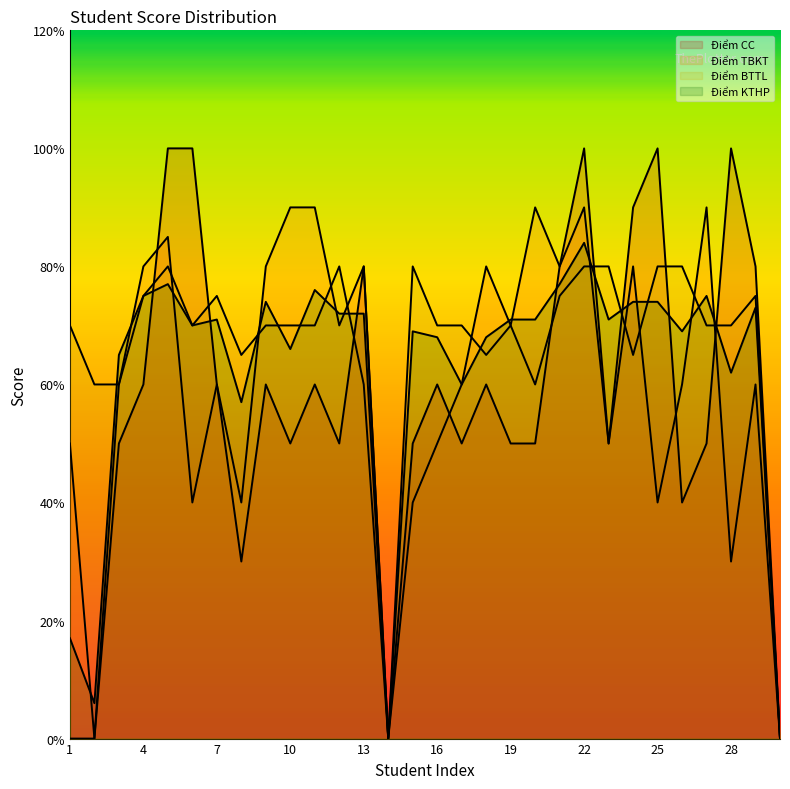

At which category is the sum across all series the highest?

22